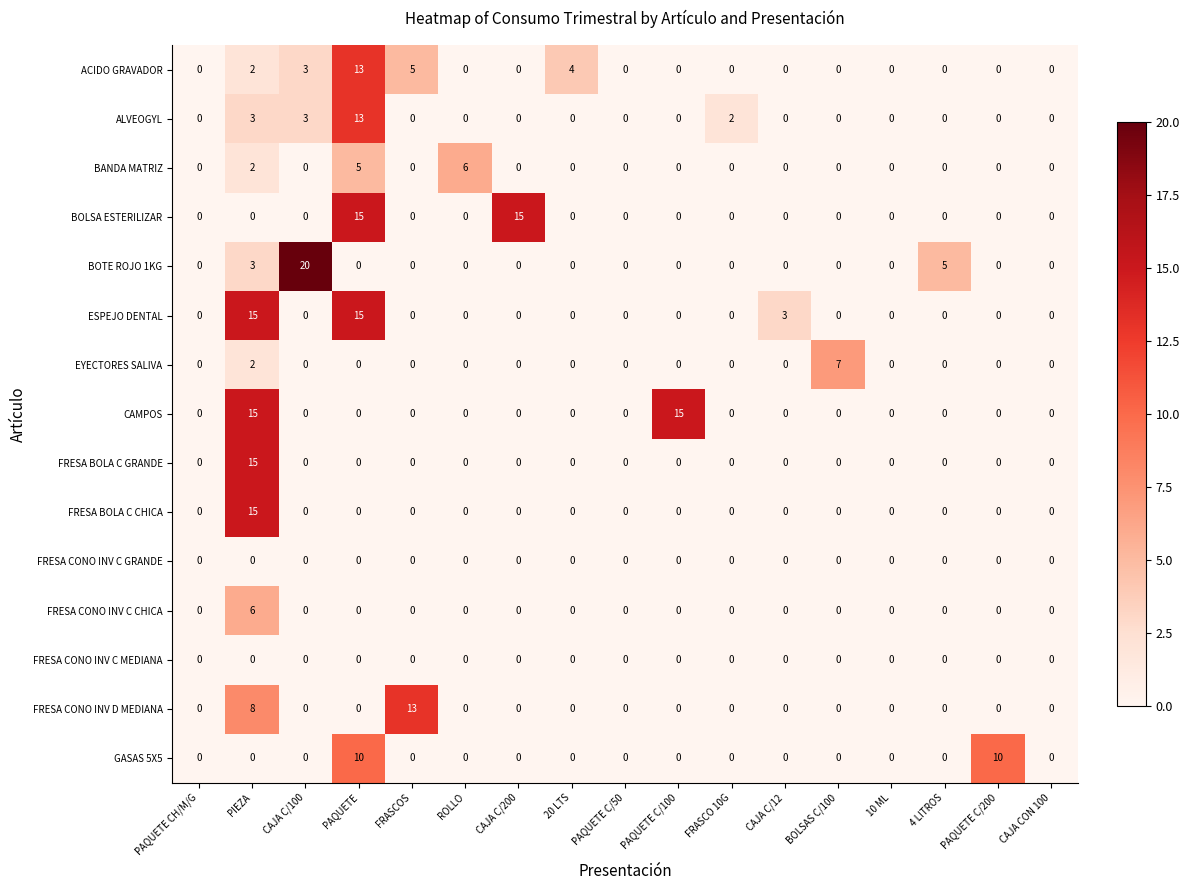

Which label corresponds to the largest value in the chart?

CAJA C/100